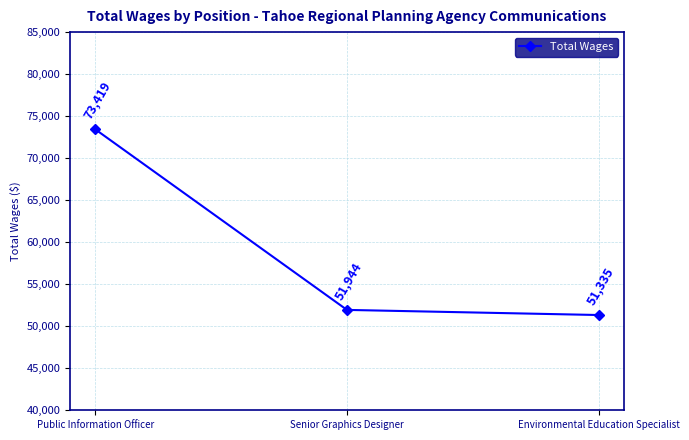

Reading left to right, list all the values displayed in this chart.

Public Information Officer=73419	Senior Graphics Designer=51944	Environmental Education Specialist=51335